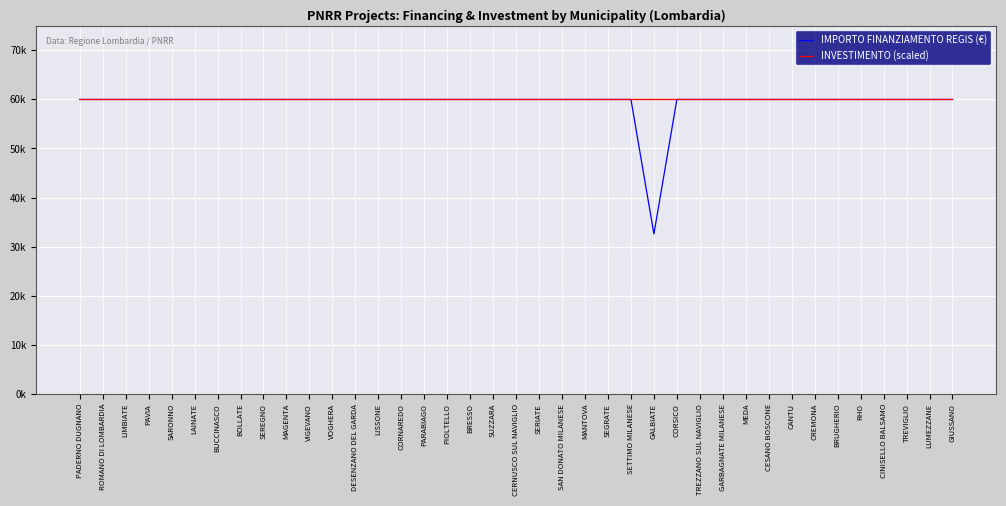

Does the chart have visible grid lines?

Yes